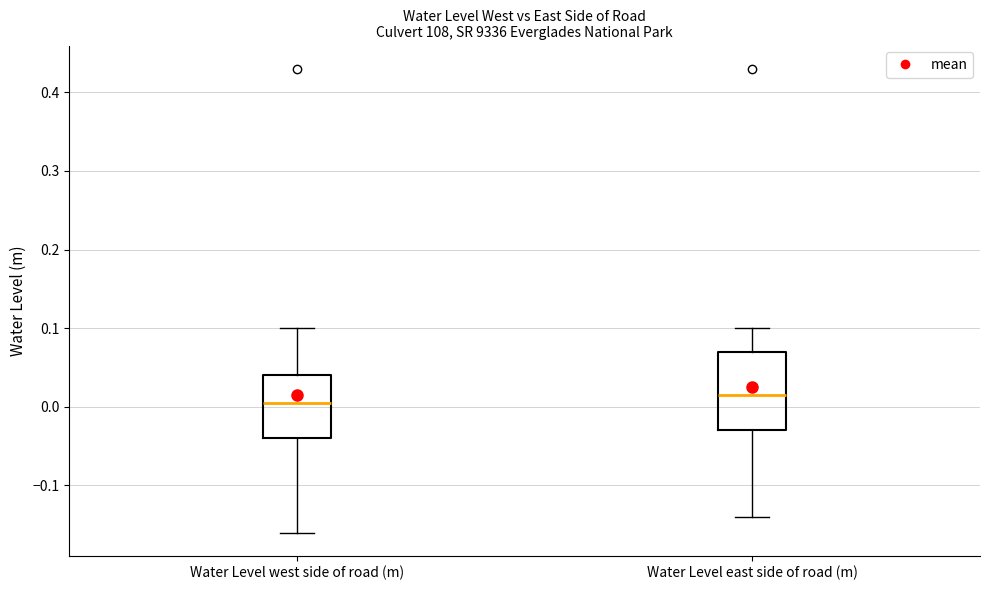

Where does the median line of the box for Water Level west side of road (m) sit on the y-axis? The values are not printed on the chart, so give them approximately, as read against the axis.

0.01